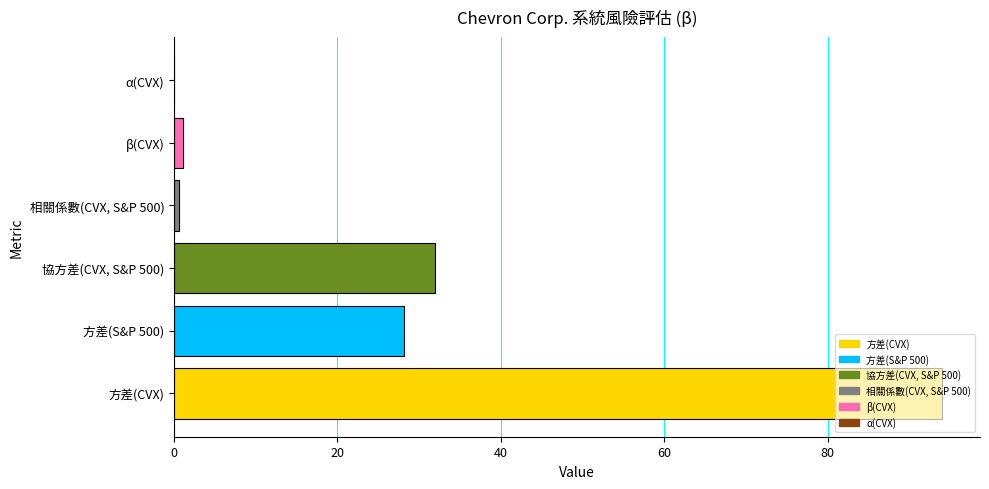

The value at 方差(S&P 500) is 28.2. True or false?

True